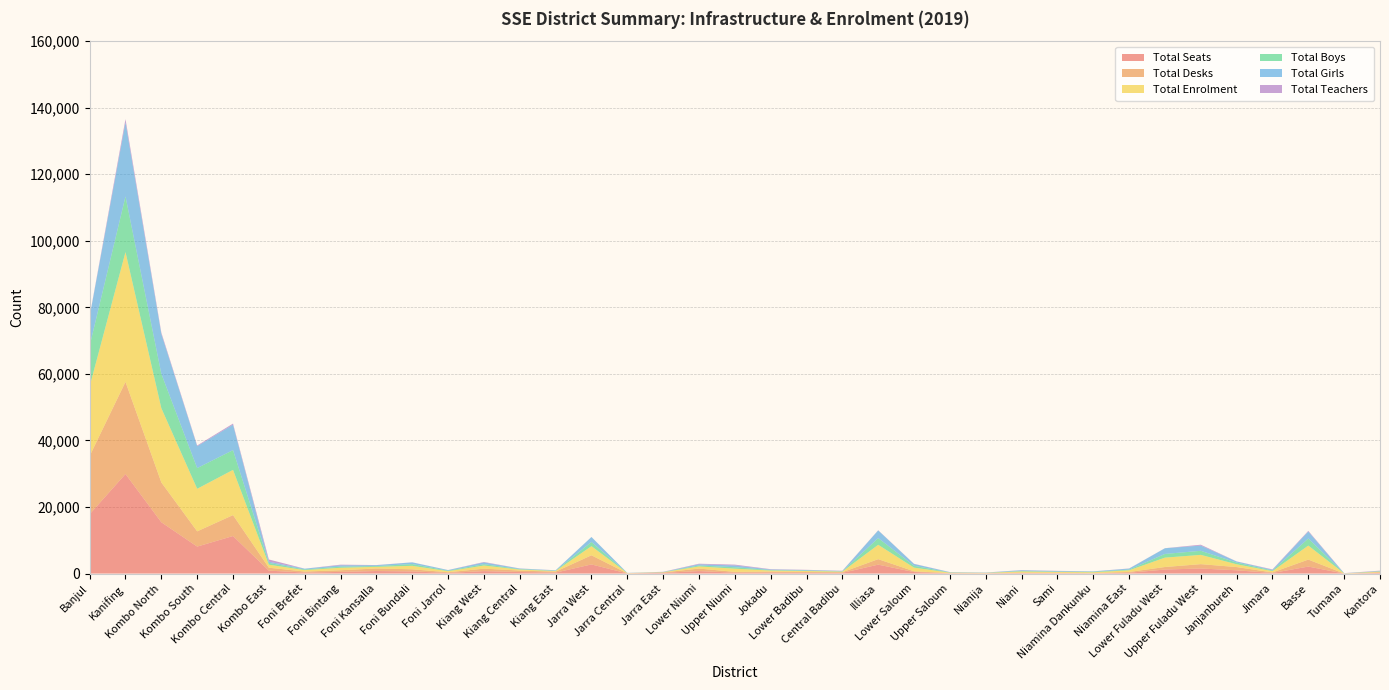

Reading left to right, transcribe all the data shown in this chart.

Total Seats: 17836	29920	15416	8108	11280	880	300	496	762	640	195	736	460	286	2745	40	208	750	252	295	239	204	2682	450	69	57	139	106	70	240	1212	1520	980	170	2100	0	190
Total Desks: 17500	27696	11976	4580	6288	880	300	496	762	640	195	736	440	286	2745	40	104	750	252	295	227	204	1647	225	69	61	139	106	70	240	756	1308	970	170	2100	0	190
Total Enrolment: 20944	38996	22312	12796	13588	908	432	746	497	1044	325	938	302	200	2745	52	82	642	966	315	295	180	4317	1104	138	84	354	265	255	500	2820	2790	845	386	4212	36	190
Total Boys: 12184	16712	10320	6212	5944	524	198	336	236	520	147	392	139	77	1248	18	38	288	432	149	146	66	2013	551	55	28	142	113	137	206	1106	1220	500	182	2115	27	124
Total Girls: 8760	22284	11992	6584	7644	384	234	410	261	524	178	546	163	123	1497	34	44	354	534	166	149	114	2304	553	83	56	212	152	118	294	1714	1570	345	204	2097	9	66
Total Teachers: 136	960	404	216	328	656	2	186	39	16	21	130	34	23	15	22	55	174	250	102	66	80	60	49	34	26	54	73	21	52	18	264	18	144	207	58	112